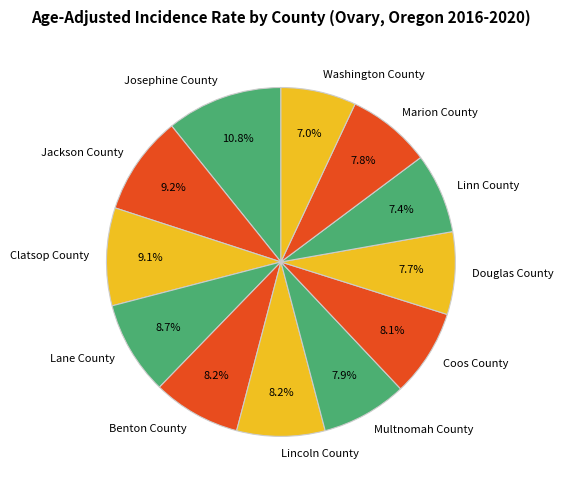

What is the ratio of the value at Coos County to the value at Benton County?

1.0